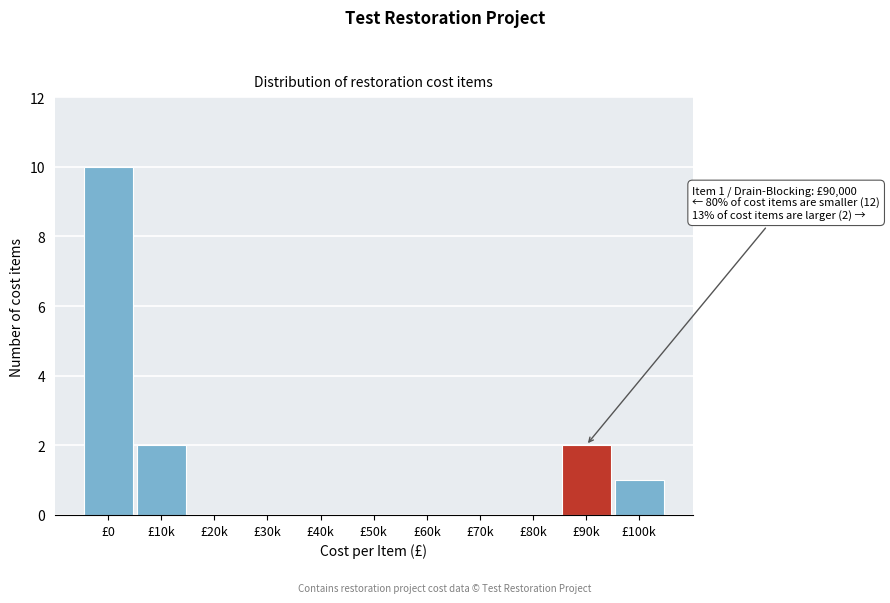

Reading left to right, transcribe all the data shown in this chart.

£0=10	£10k=2	£20k=0	£30k=0	£40k=0	£50k=0	£60k=0	£70k=0	£80k=0	£90k=2	£100k=1